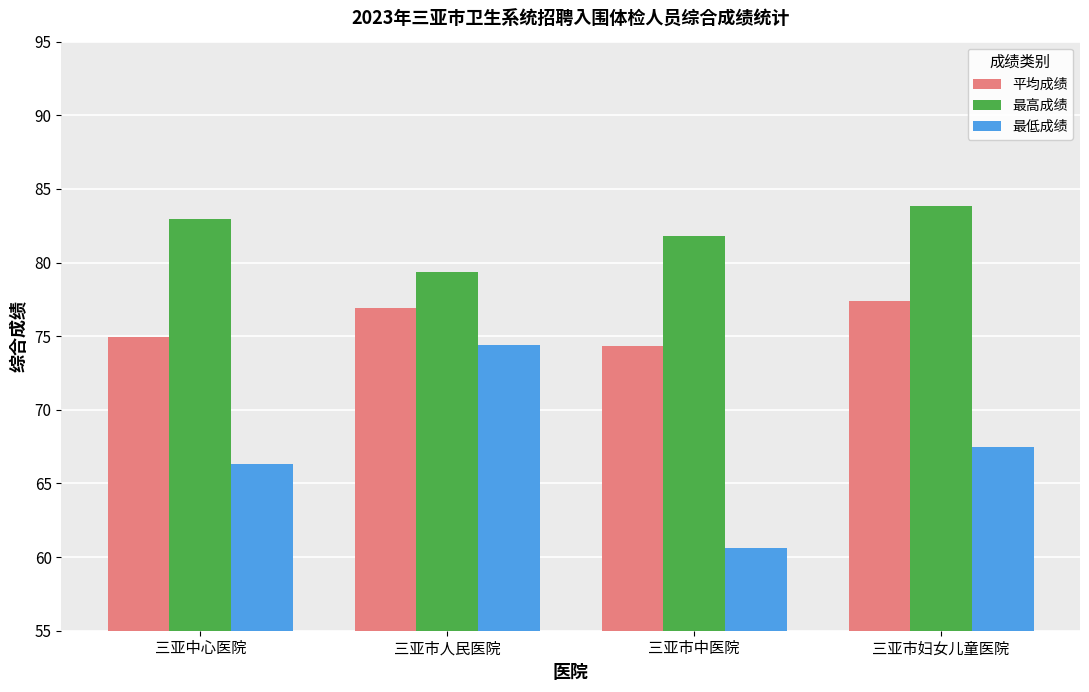

Rank the series at 三亚市中医院 from lowest to highest value.

最低成绩, 平均成绩, 最高成绩